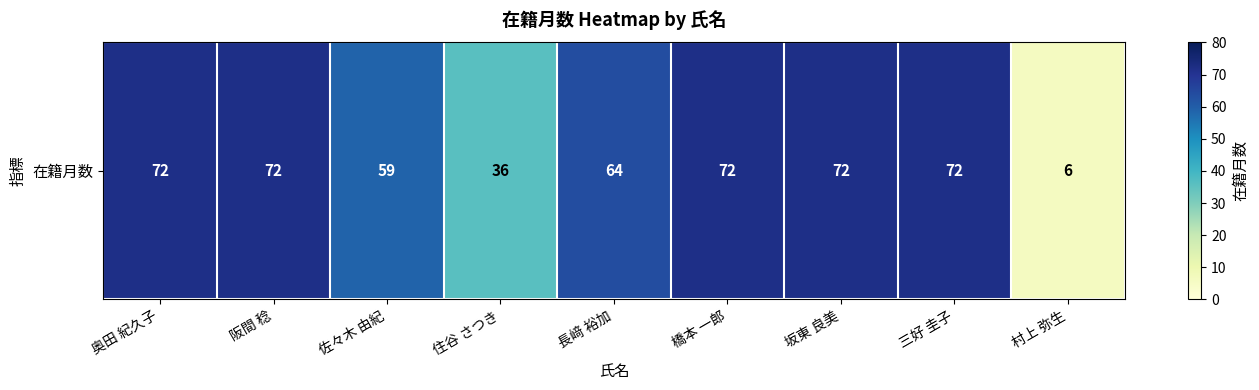

Rank the categories by value from highest to lowest.

奥田 紀久子, 阪間 稔, 橋本 一郎, 坂東 良美, 三好 圭子, 長﨑 裕加, 佐々木 由紀, 住谷 さつき, 村上 弥生